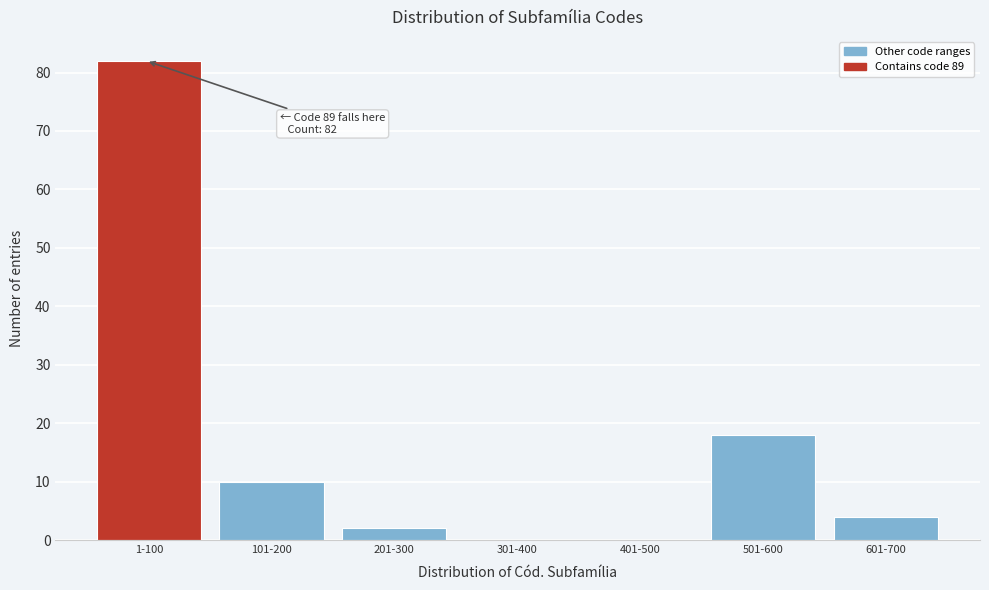

Reading left to right, extract all data points from this chart.

1-100=82	101-200=10	201-300=2	301-400=0	401-500=0	501-600=18	601-700=4